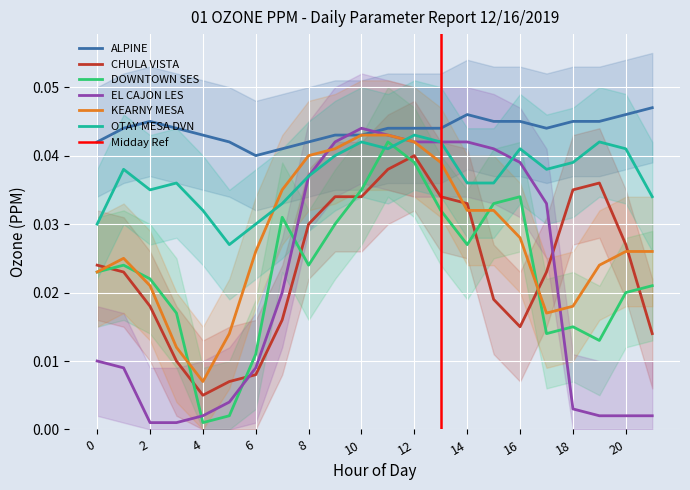

List the series in order of their peak value, lowest first.

CHULA VISTA, DOWNTOWN SES, KEARNY MESA, OTAY MESA DVN, EL CAJON LES, ALPINE